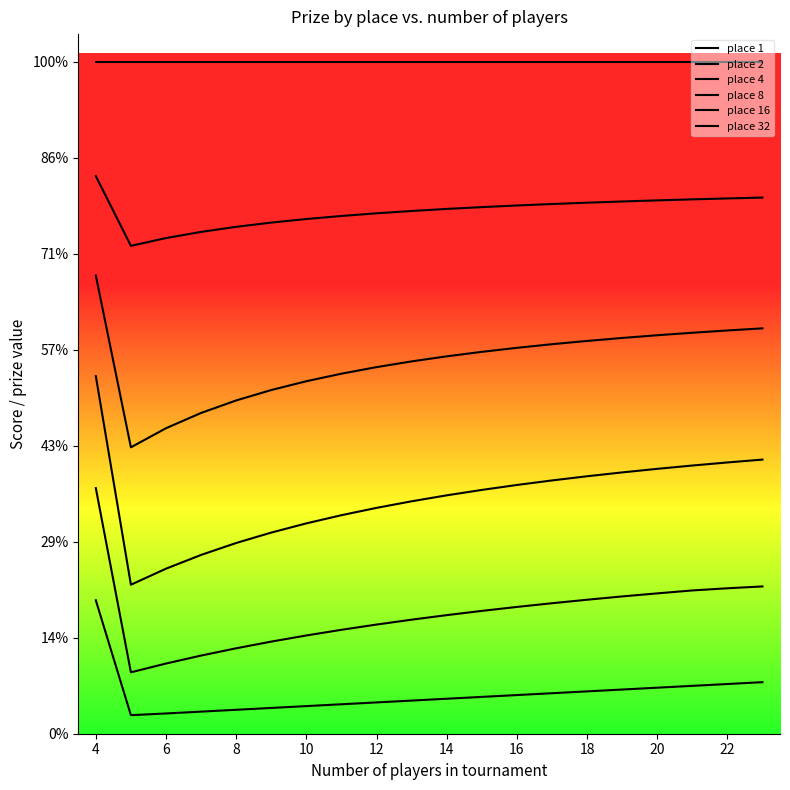

At which label does place 2 first exceed 286?

4